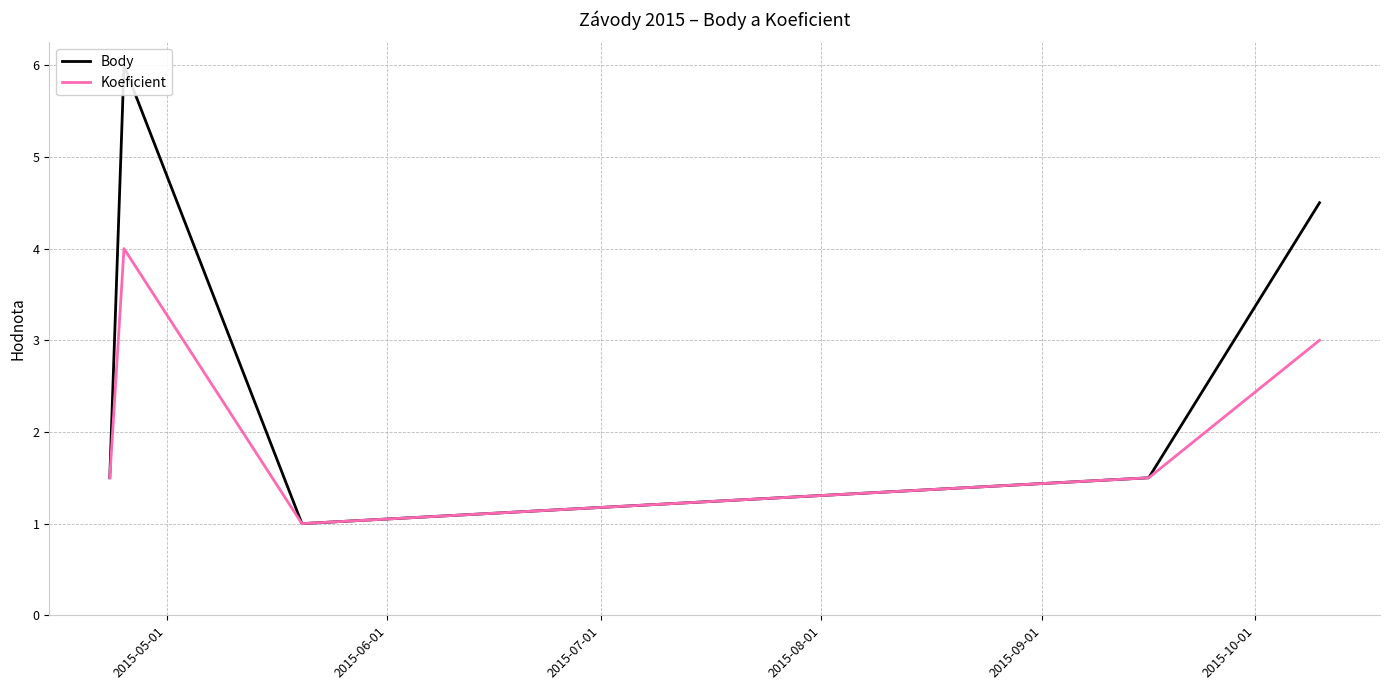

True or false: Koeficient and Body intersect in this chart.

False